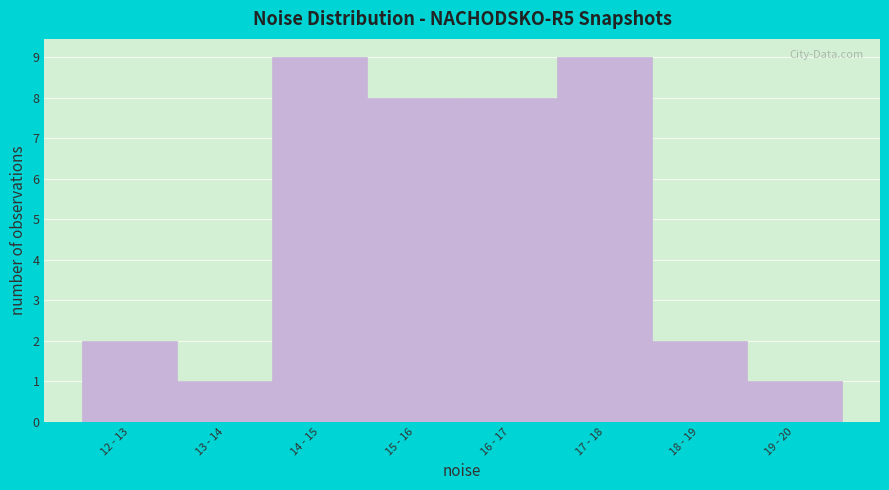

Reading left to right, transcribe all the data shown in this chart.

2	1	9	8	8	9	2	1